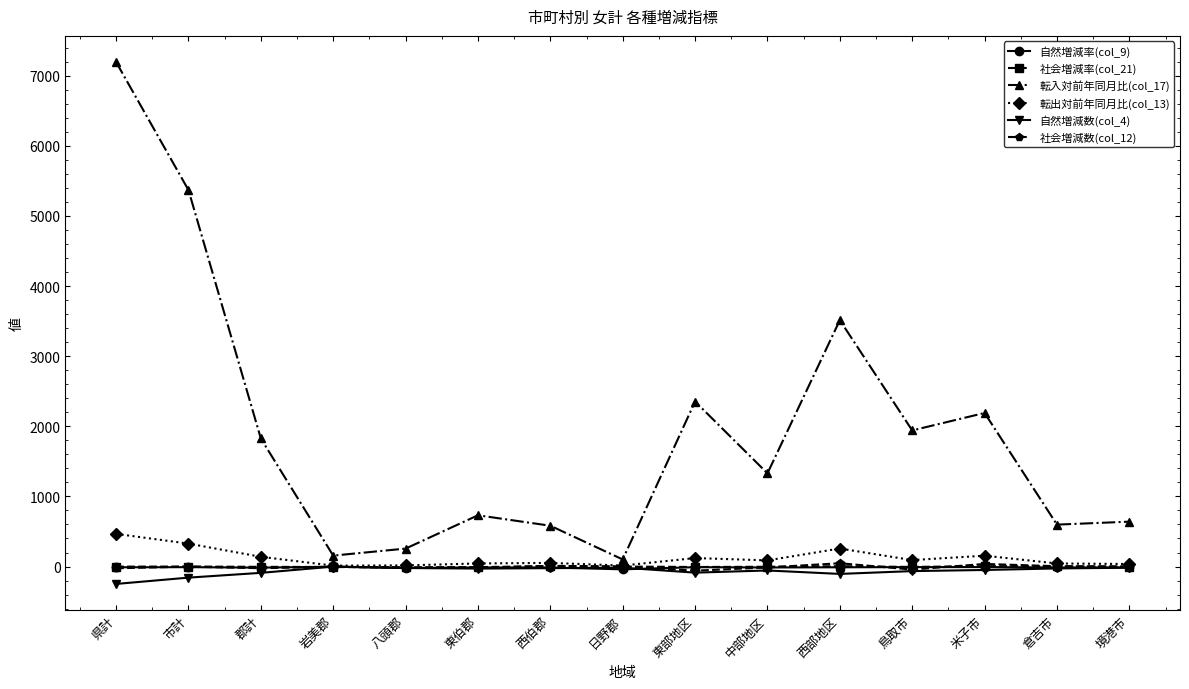

Is it true that 社会増減数(col_12) equals 0.0 at 日野郡?

True